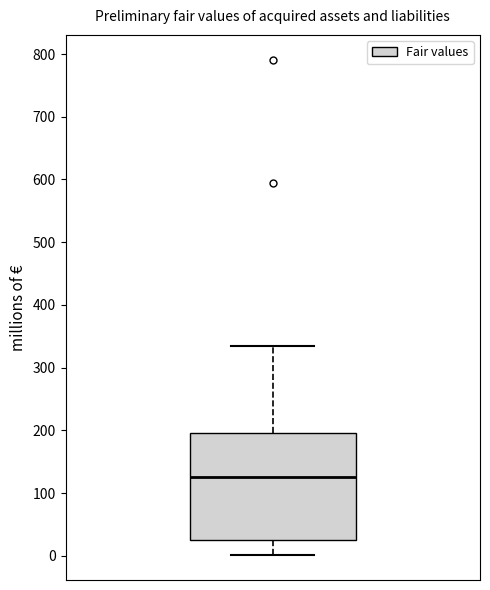

Where does the lower whisker of the box end on the y-axis? The values are not printed on the chart, so give them approximately, as read against the axis.

0